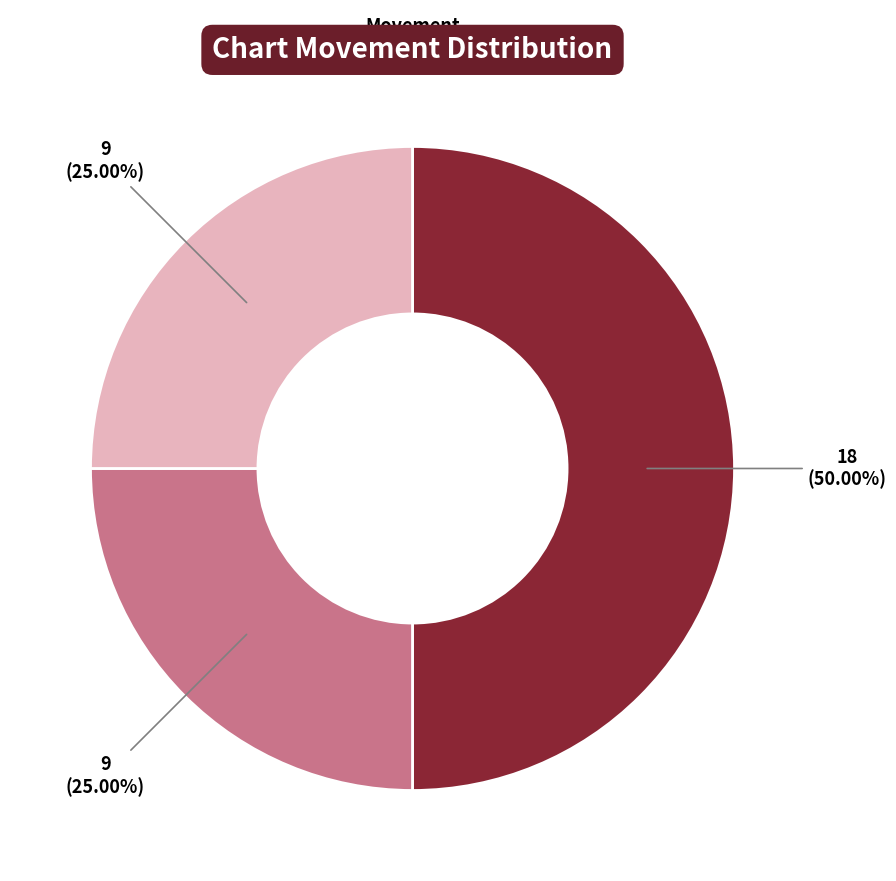

How many segments does this pie chart have?

3